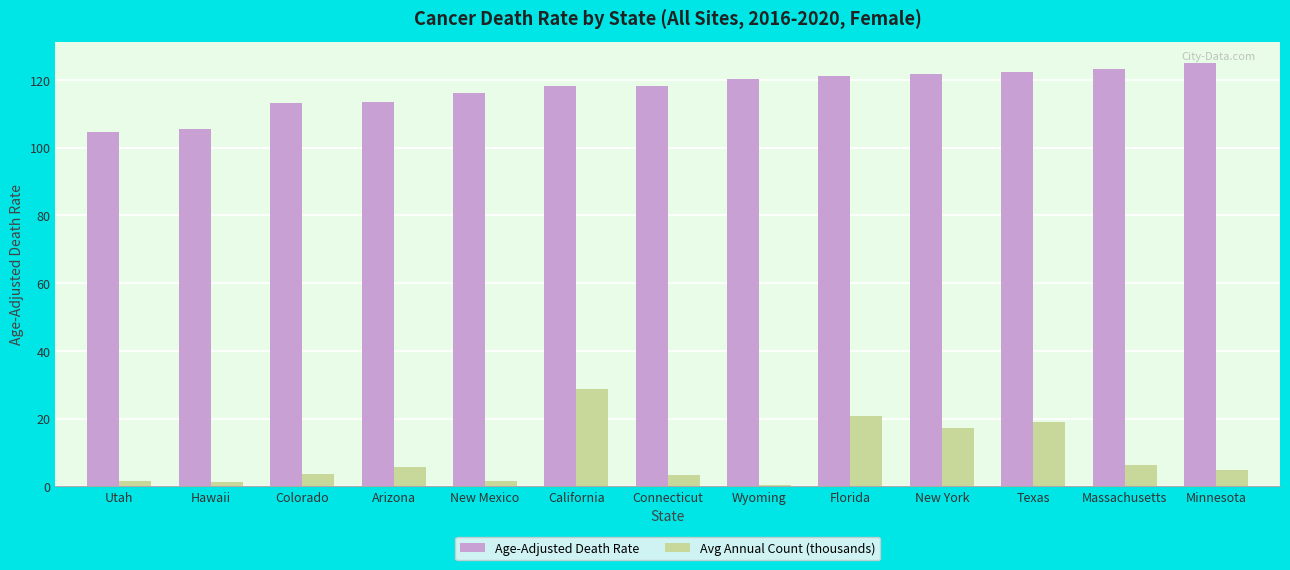

Which series has the largest range (max minus min)?

Avg Annual Count (thousands)